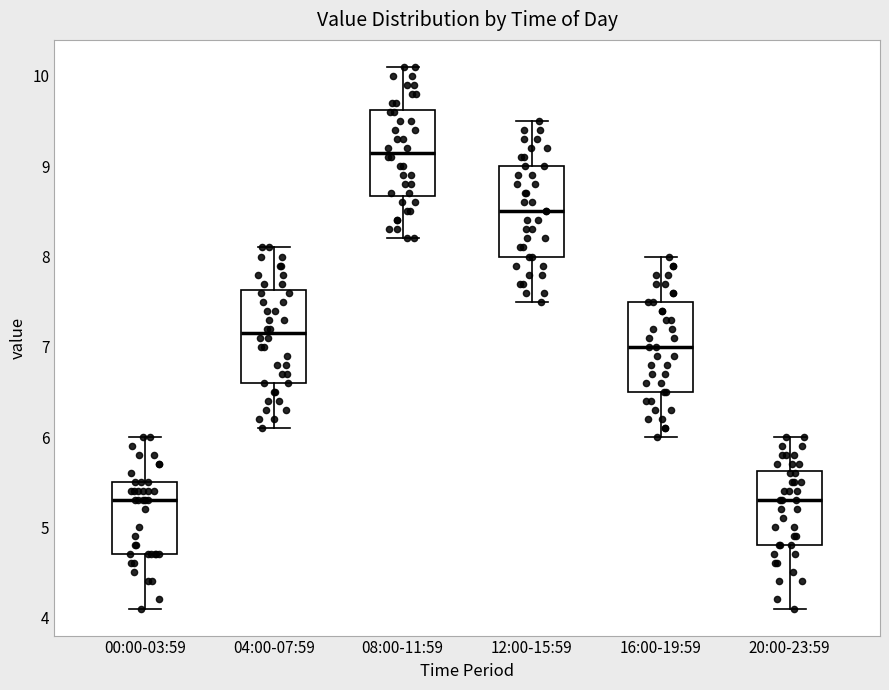

Where does the lower whisker of the box for 20:00-23:59 end on the y-axis? The values are not printed on the chart, so give them approximately, as read against the axis.

4.1